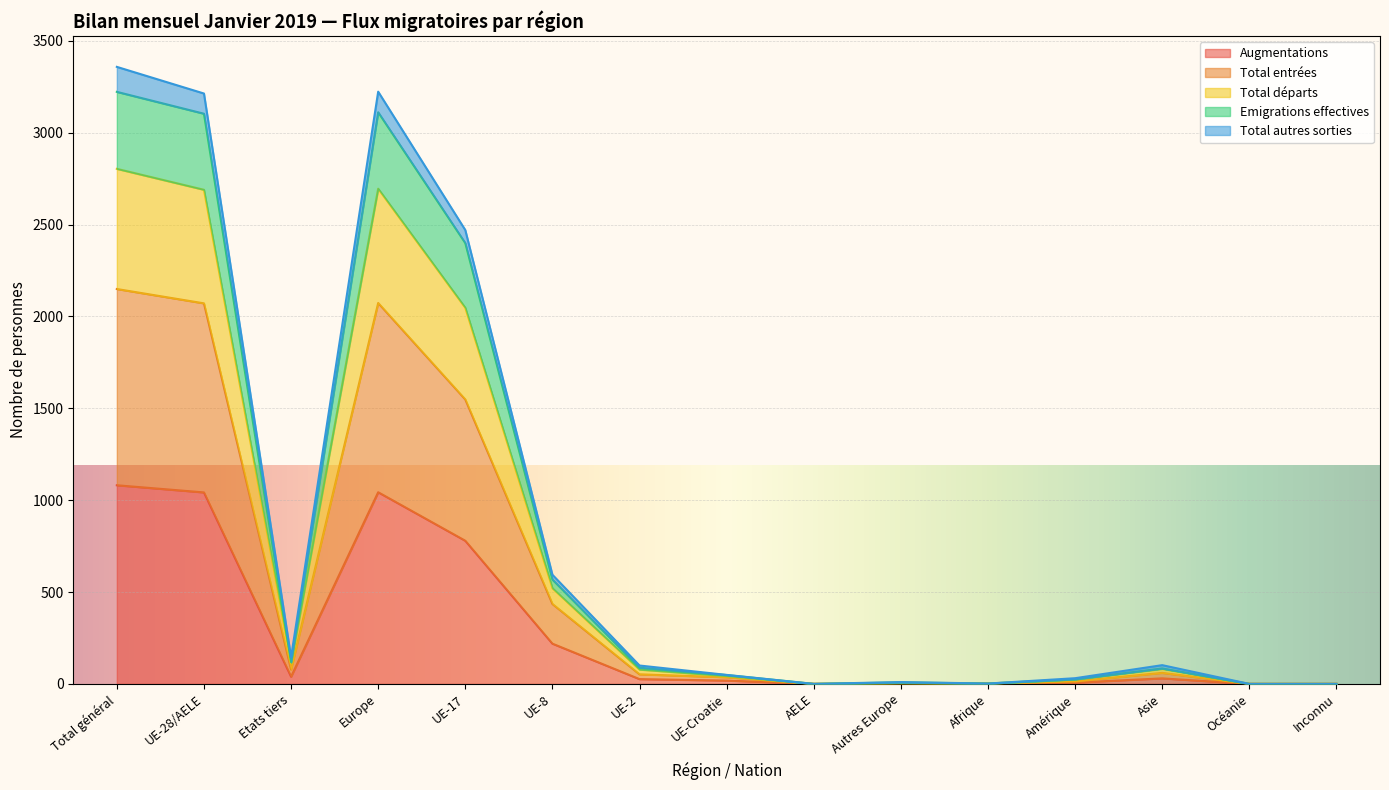

What are all the series names shown in the legend?

Augmentations, Total entrées, Total départs, Emigrations effectives, Total autres sorties